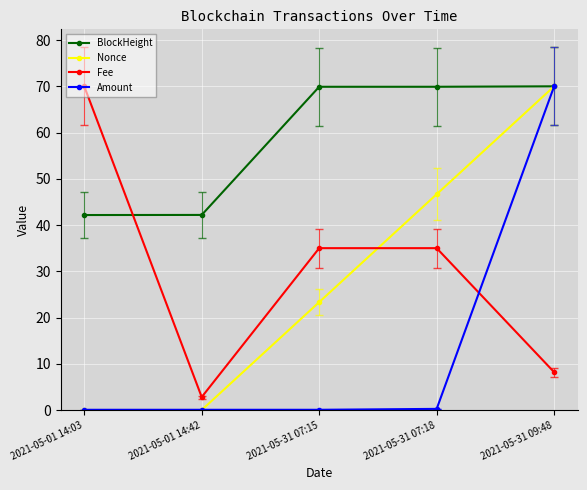

What is the maximum value shown in the chart?

70.0